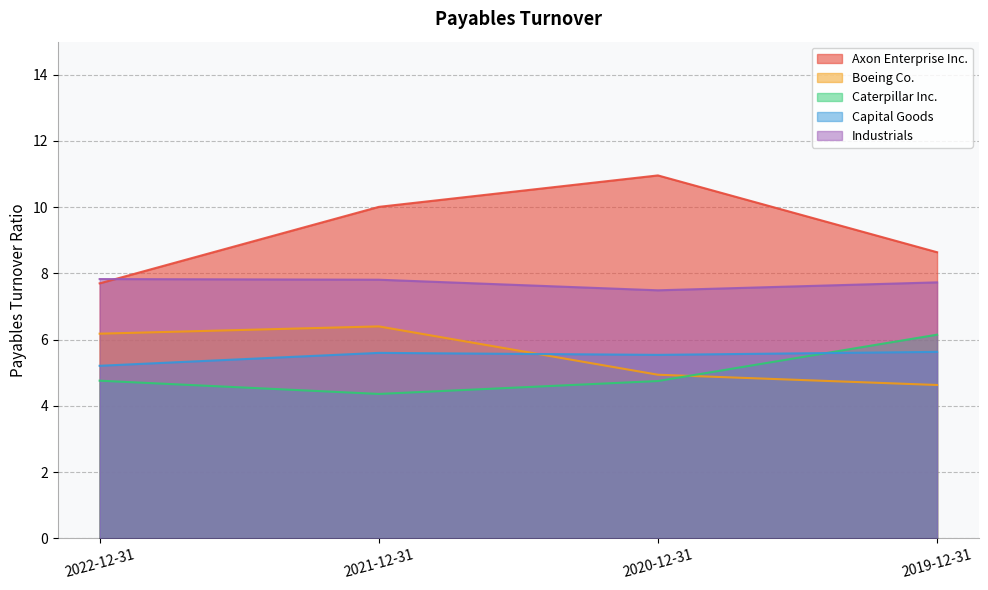

Reading left to right, list all the values displayed in this chart.

Axon Enterprise Inc.: 7.7	10.0	11.0	8.6
Boeing Co.: 6.2	6.4	4.9	4.6
Caterpillar Inc.: 4.8	4.4	4.8	6.2
Capital Goods: 5.2	5.6	5.5	5.6
Industrials: 7.8	7.8	7.5	7.7